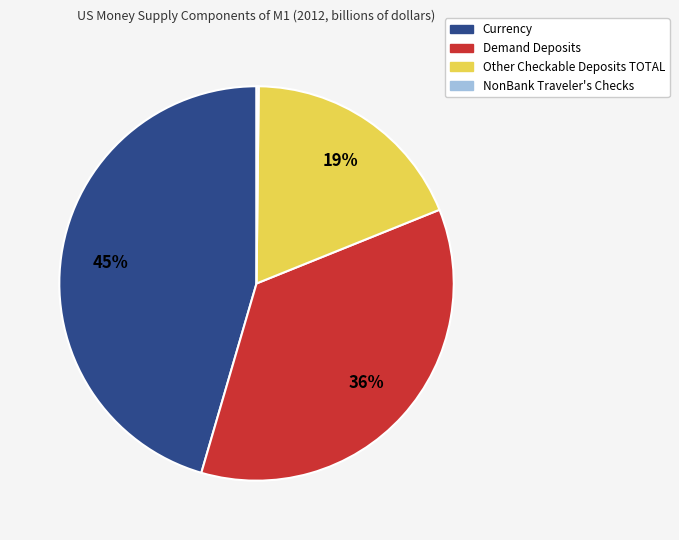

Combined, do Demand Deposits and Currency account for over 50%?

Yes